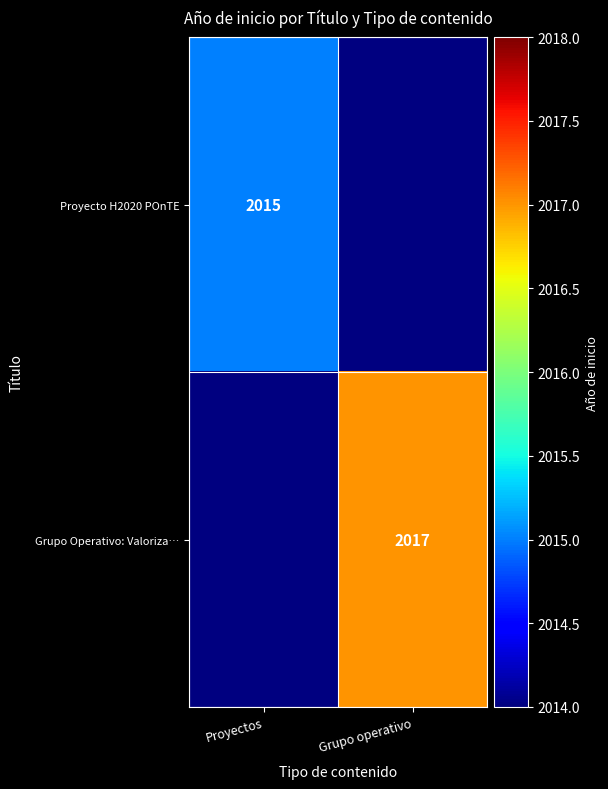

True or false: Grupo Operativo: Valoriza… has a value of 850 at Grupo operativo.

False